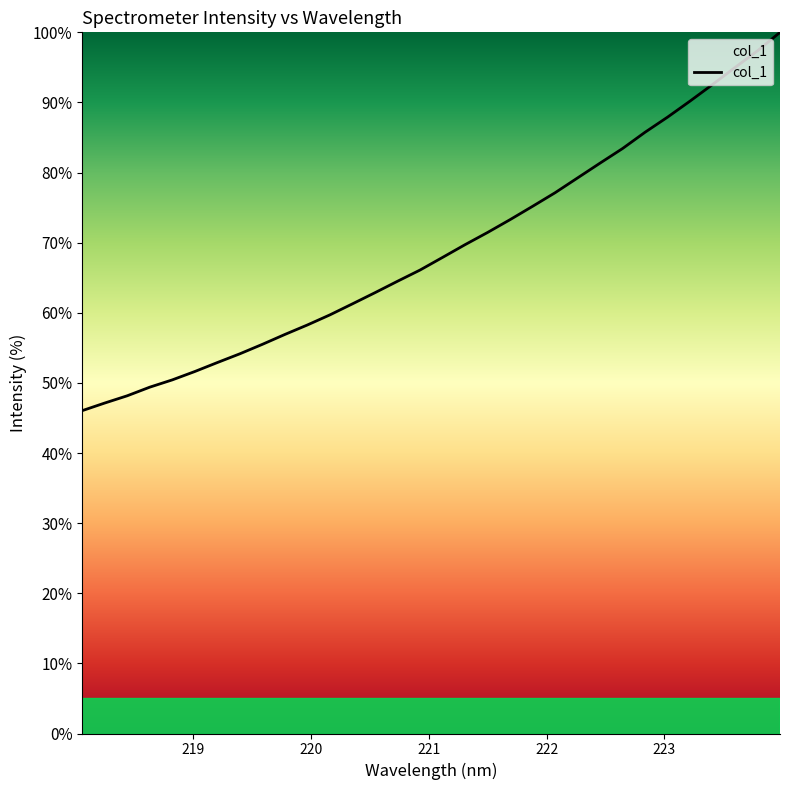

Does the chart have visible grid lines?

No